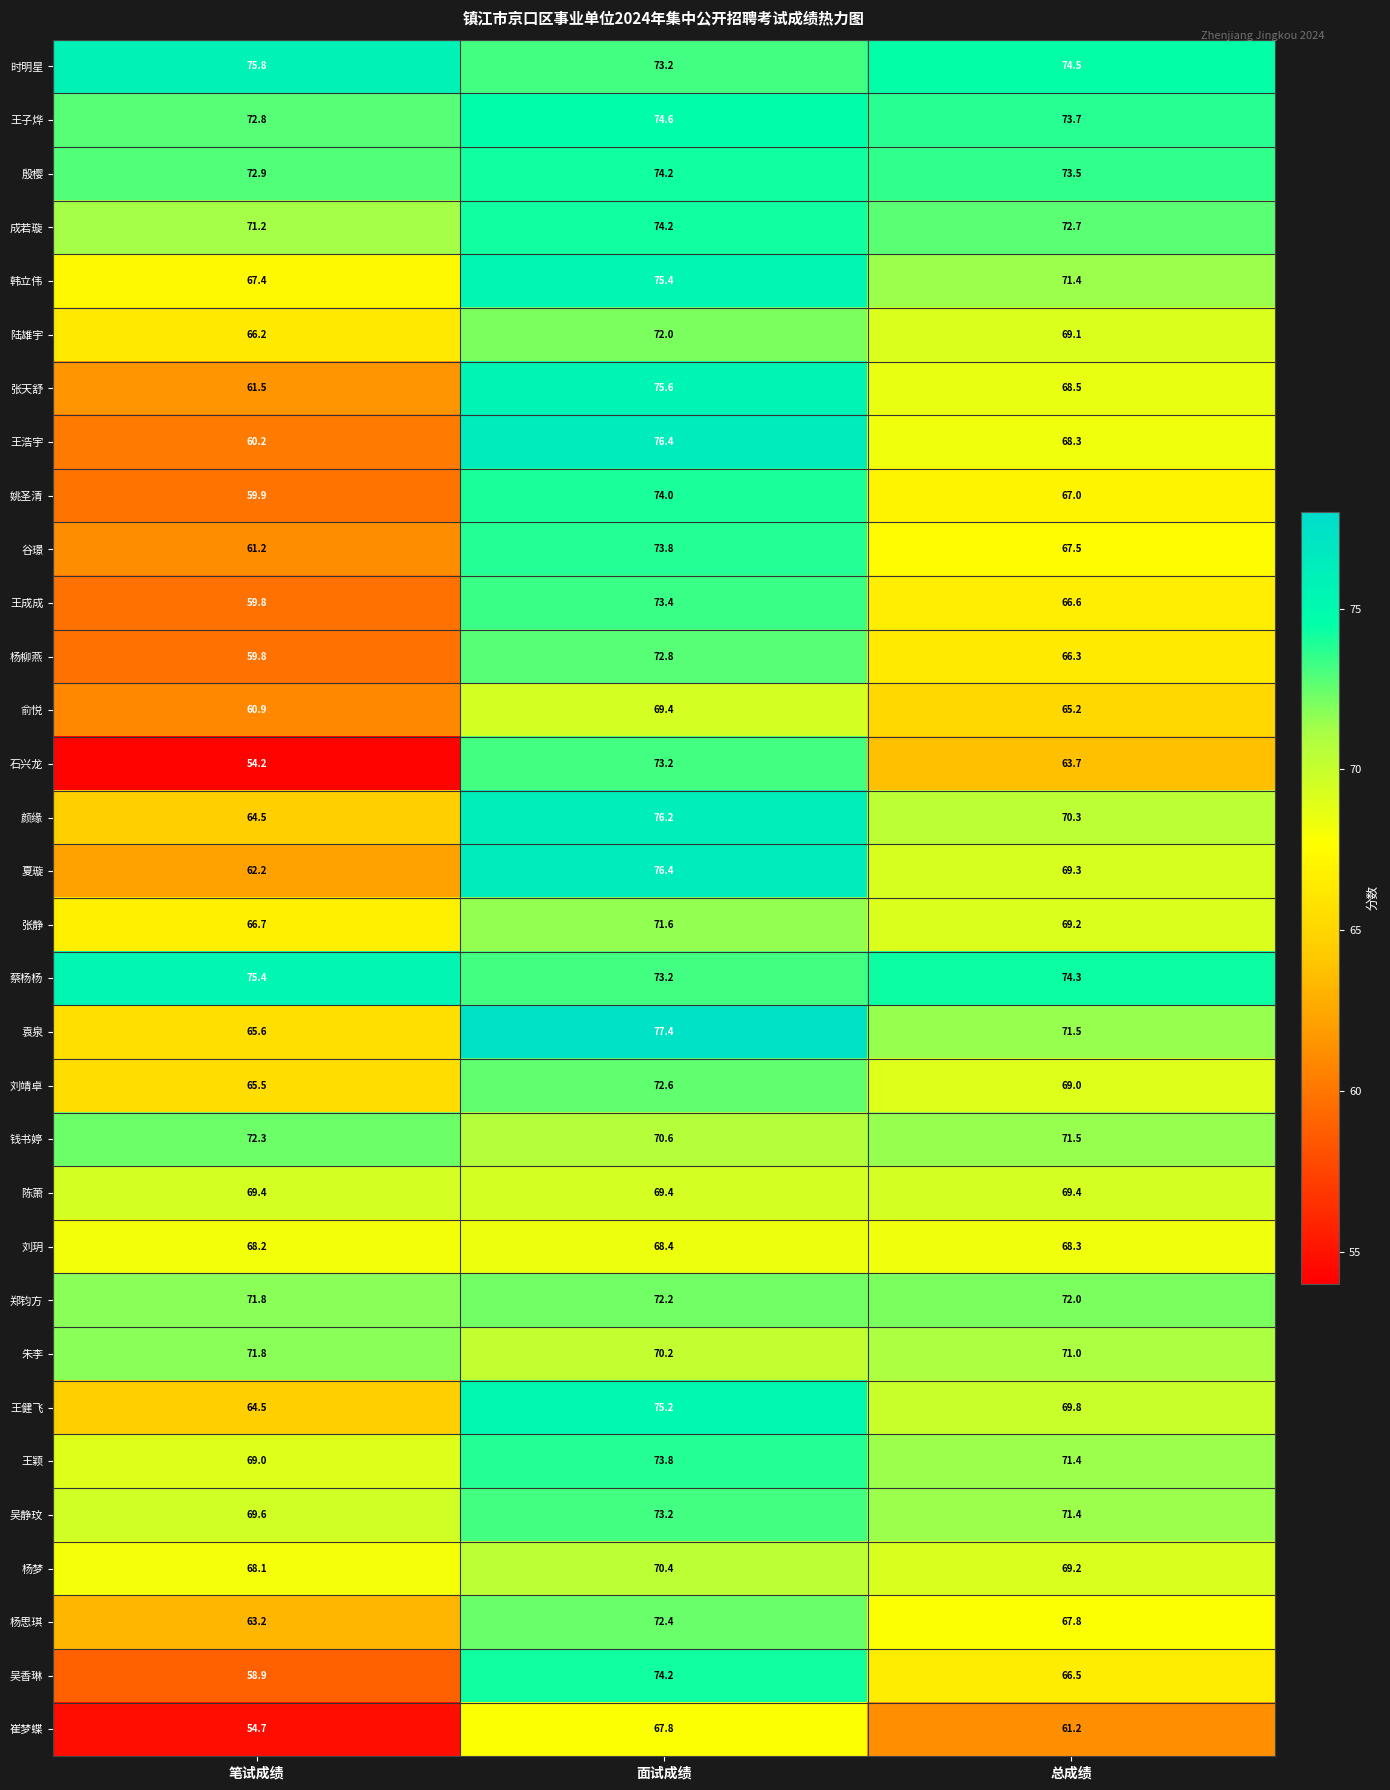

True or false: 张天舒 has a value of 107.7 at 总成绩.

False